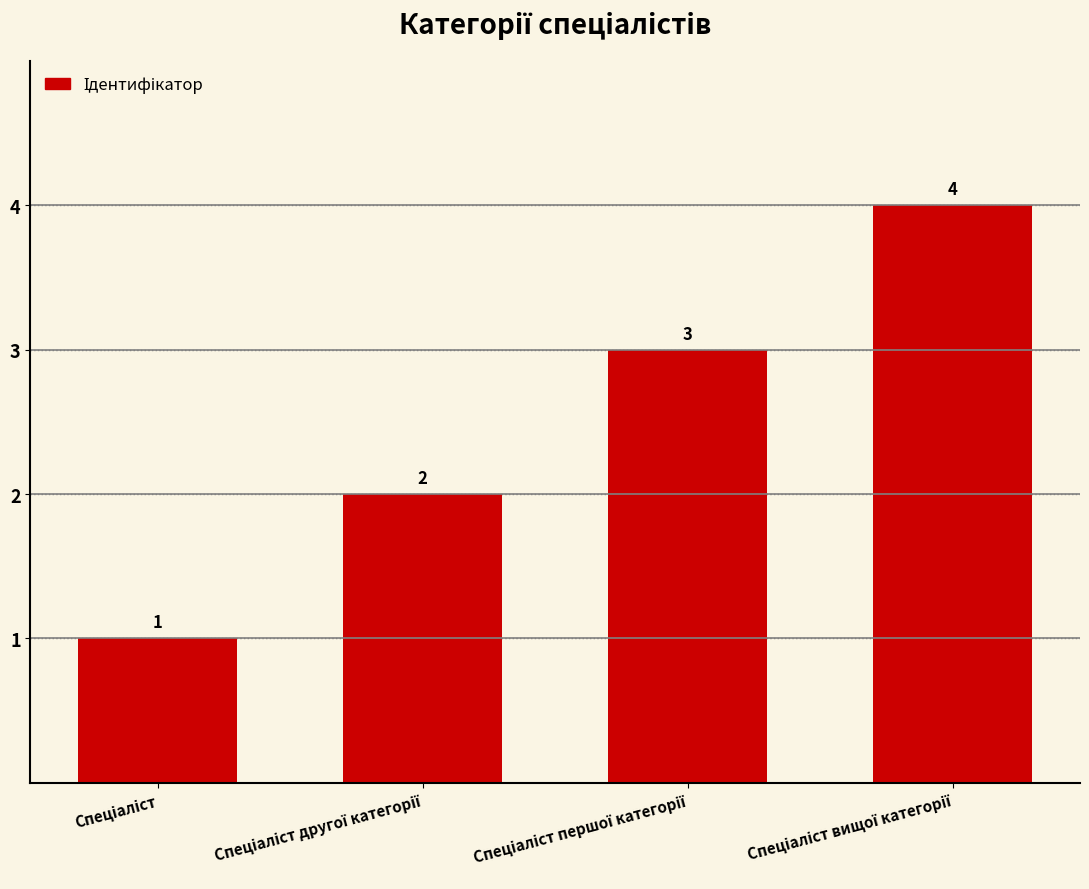

How many values are between 2 and 4?

3